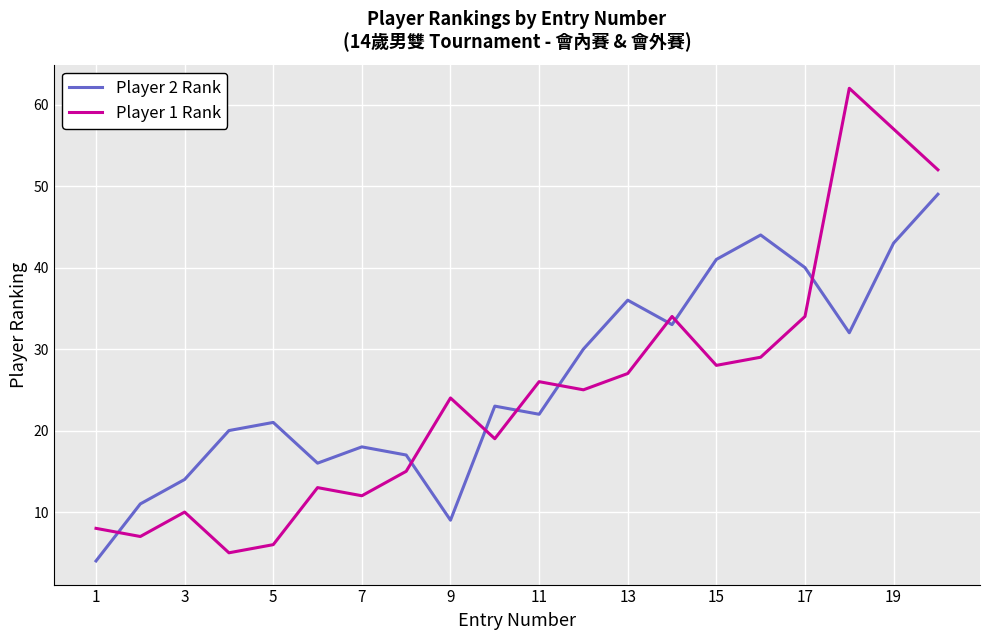

Rank the series by their maximum value, from highest to lowest.

Player 1 Rank, Player 2 Rank